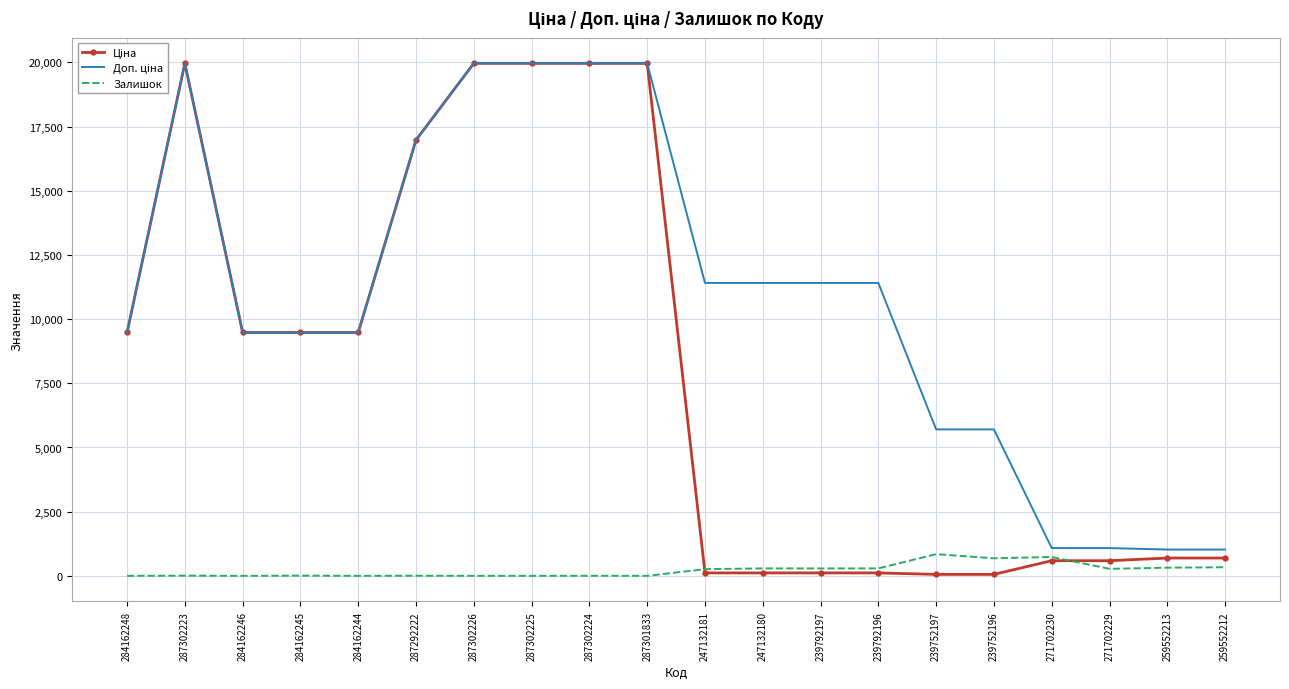

What is the spread (max minus min) of values at 284162246?

9480.1